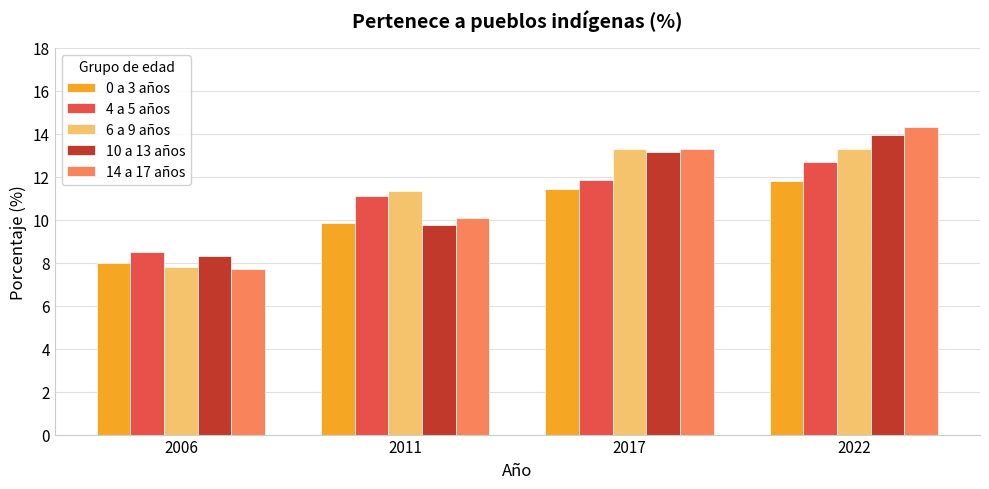

Rank the categories by 4 a 5 años value from lowest to highest.

2006, 2011, 2017, 2022